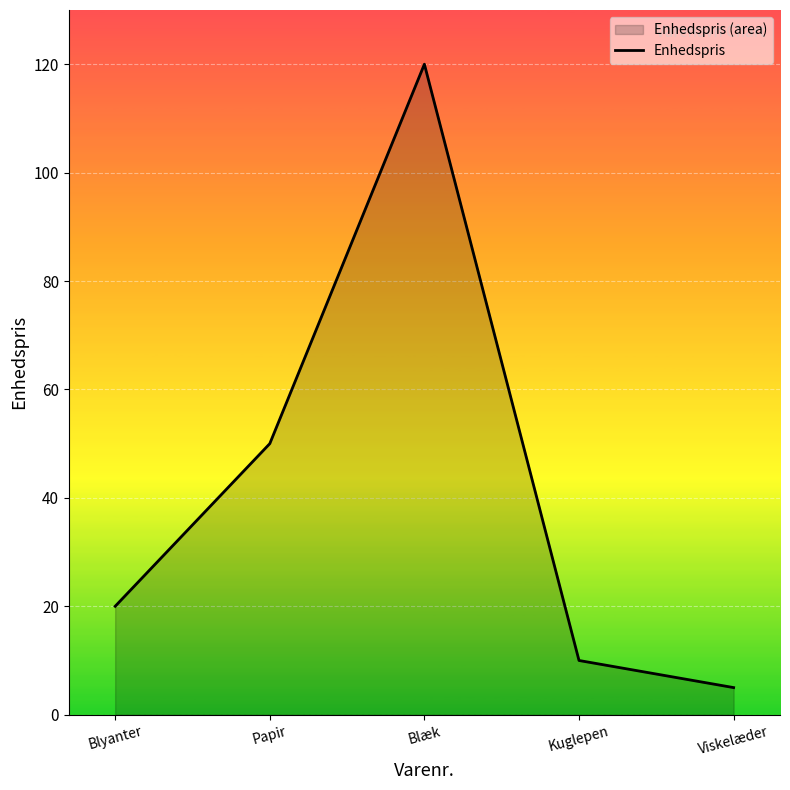

How many data points does each series have?

5